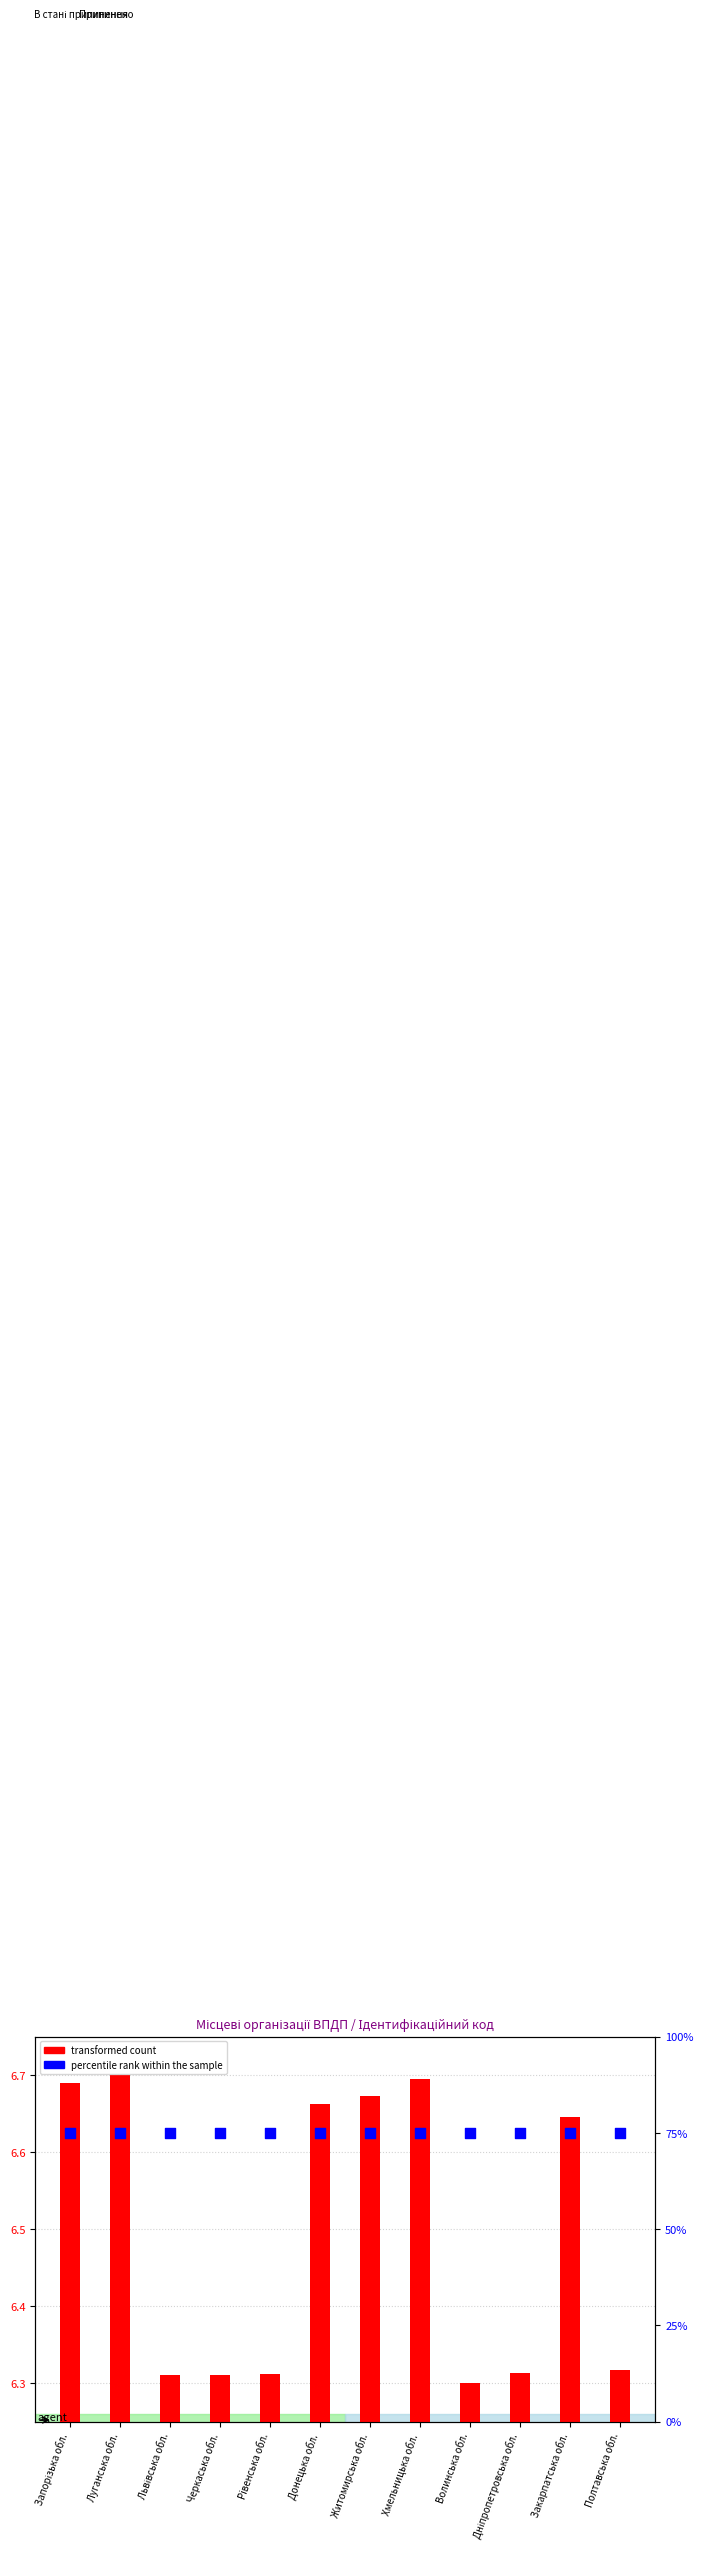

At how many categories does at least one series exceed 15?

12